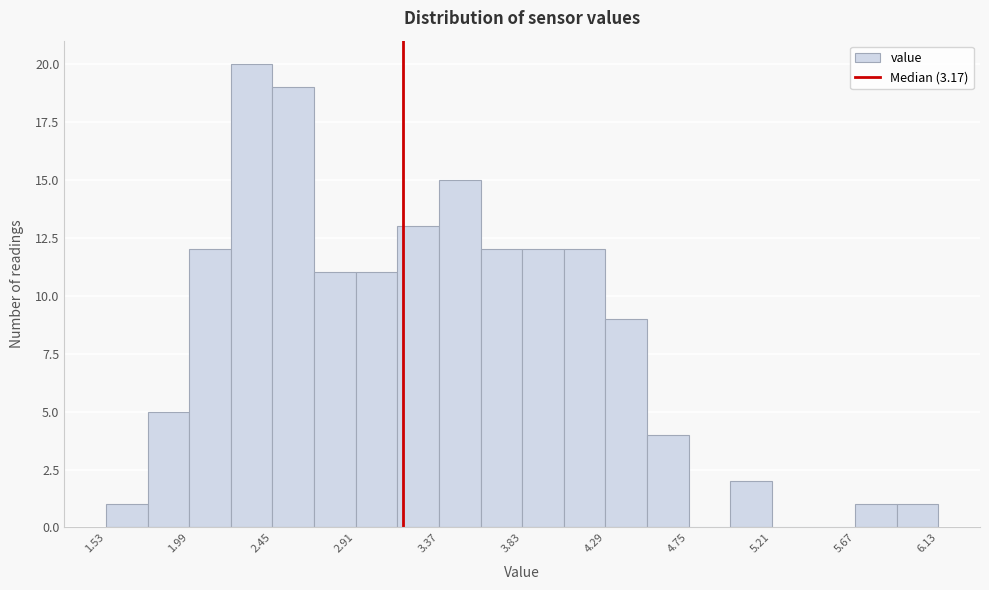

What is the height of the bar covering 5.90 to 6.13 on the x-axis? Neither the bar edges nor the heights are printed on the chart, so give them approximately, as read against the axes.

1